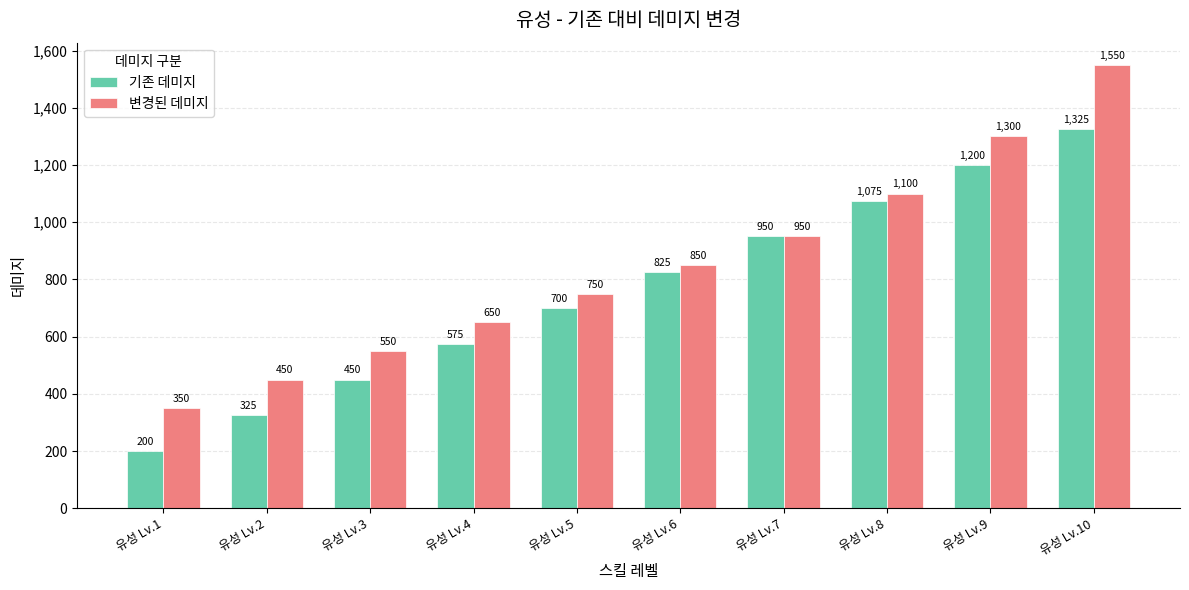

Which label corresponds to the largest value in the chart?

유성 Lv.10